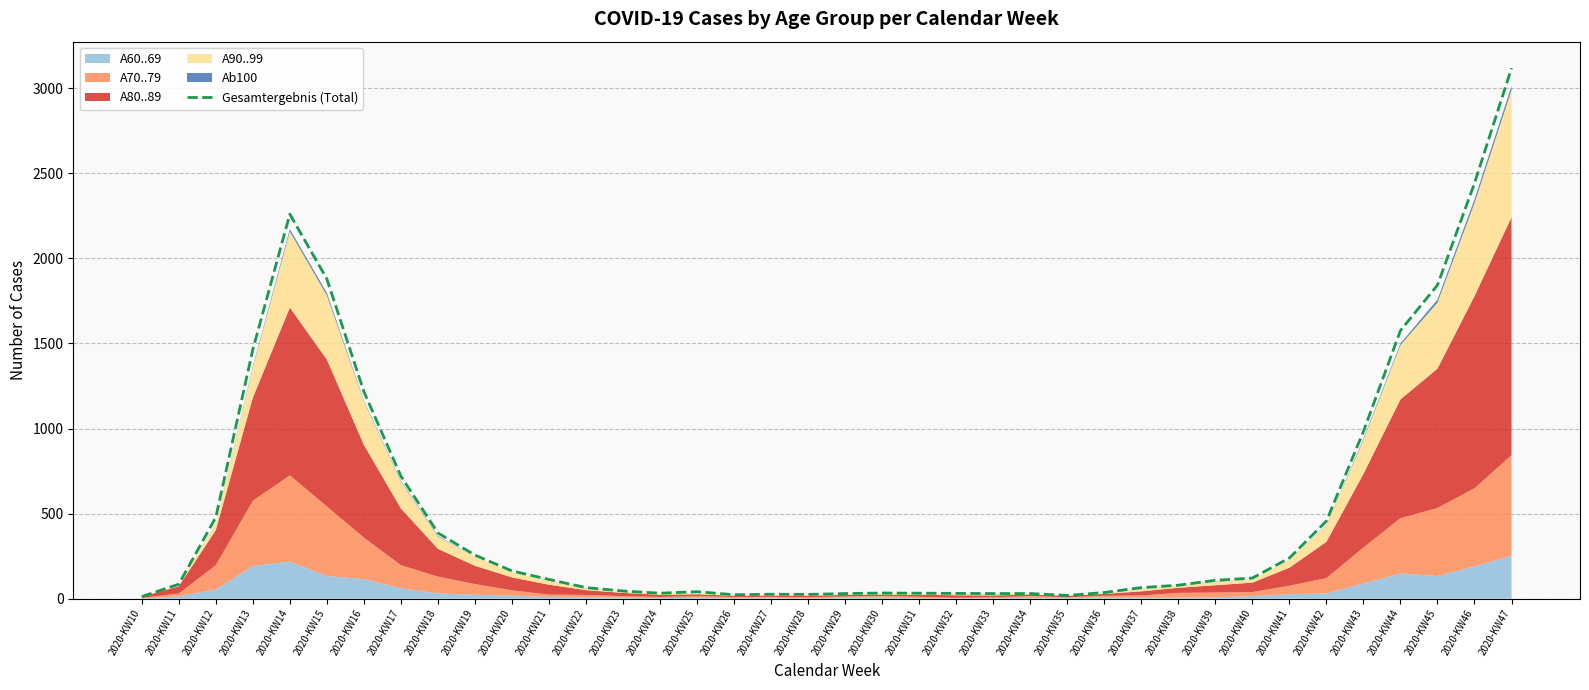

What is the greatest value displayed?

3118